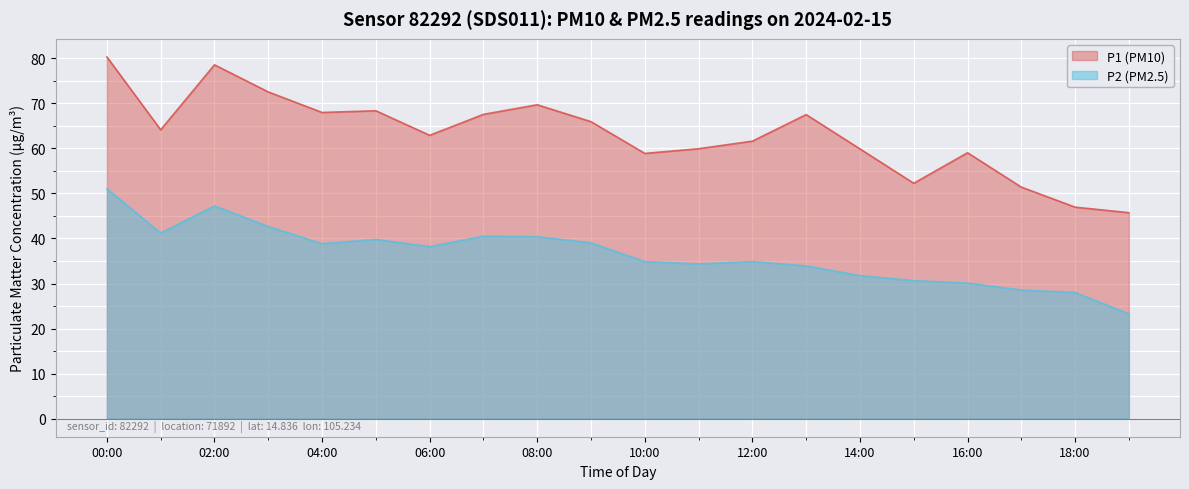

True or false: P1 has more than 2 points higher than both neighbors.

True